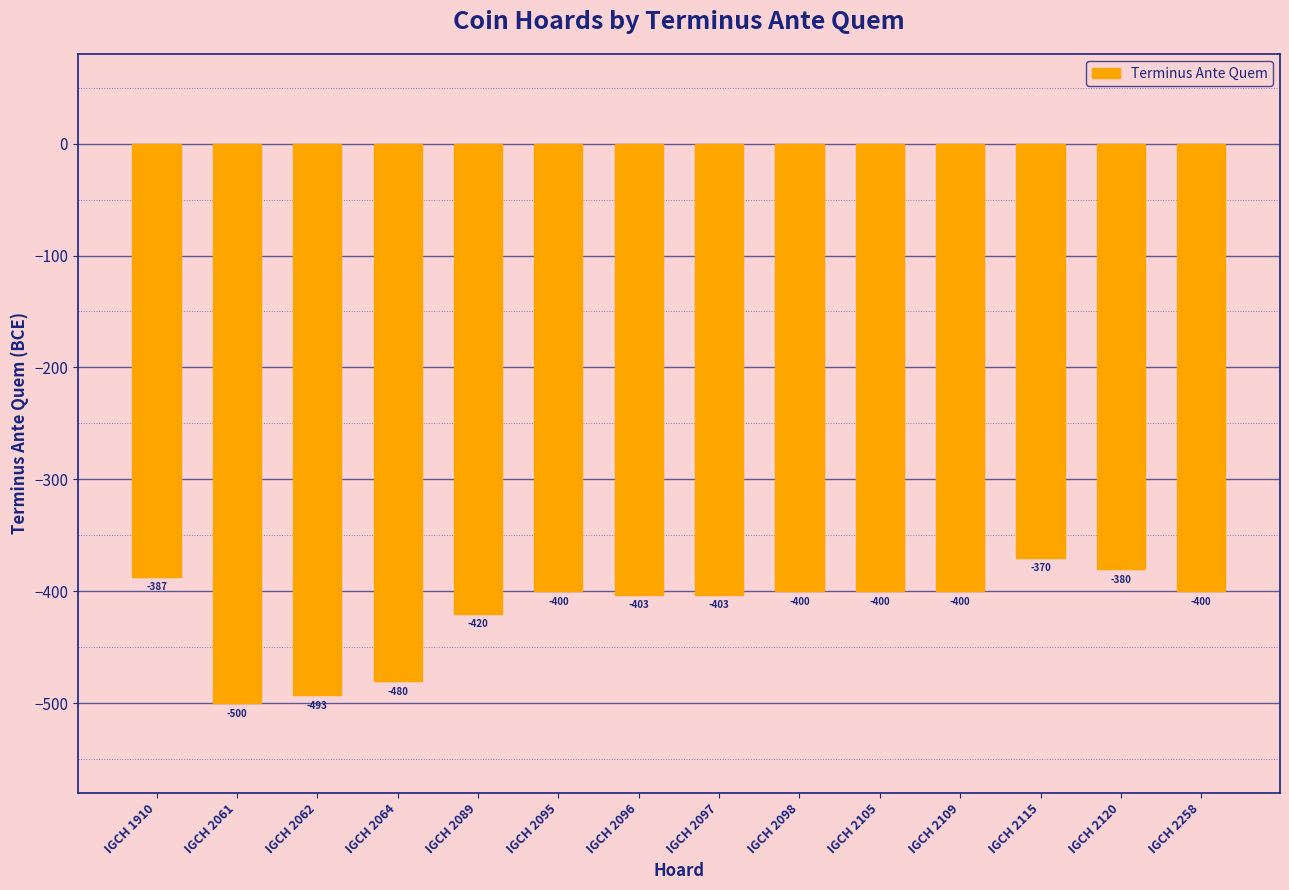

What is the smallest value displayed?

-500